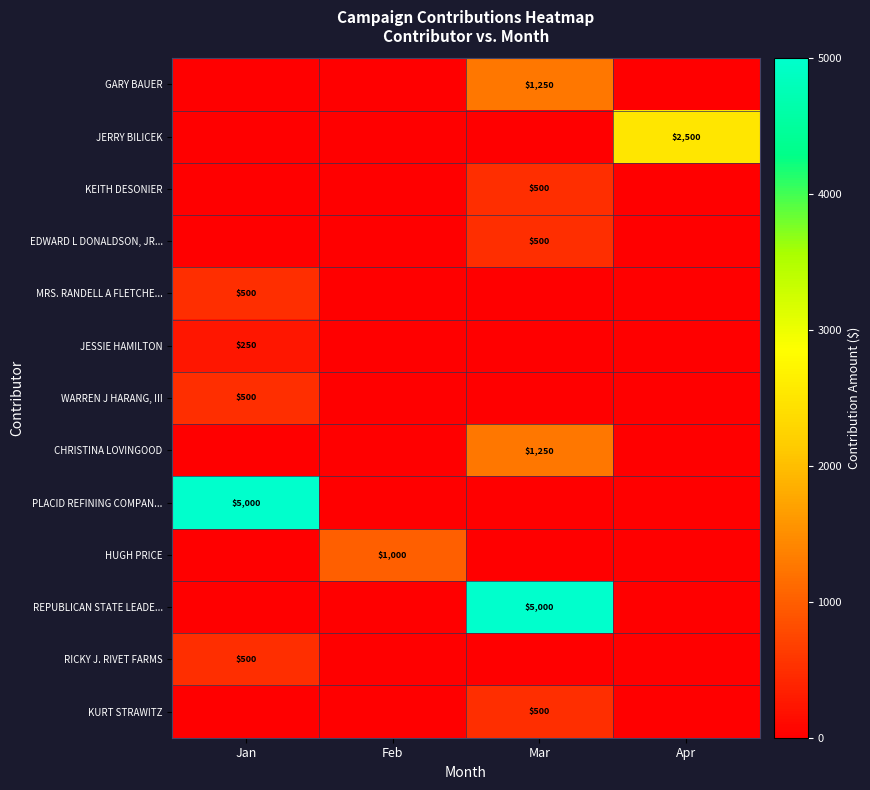

True or false: PLACID REFINING COMPAN... has a value of 7336 at Jan.

False